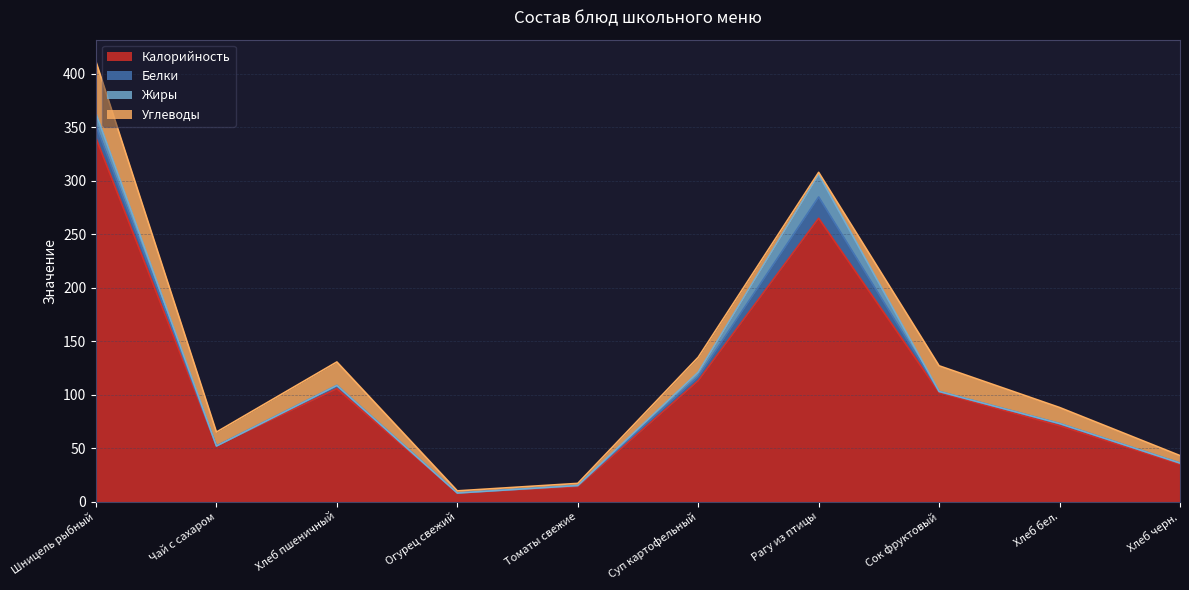

What is the sum of all Углеводы values?

149.5